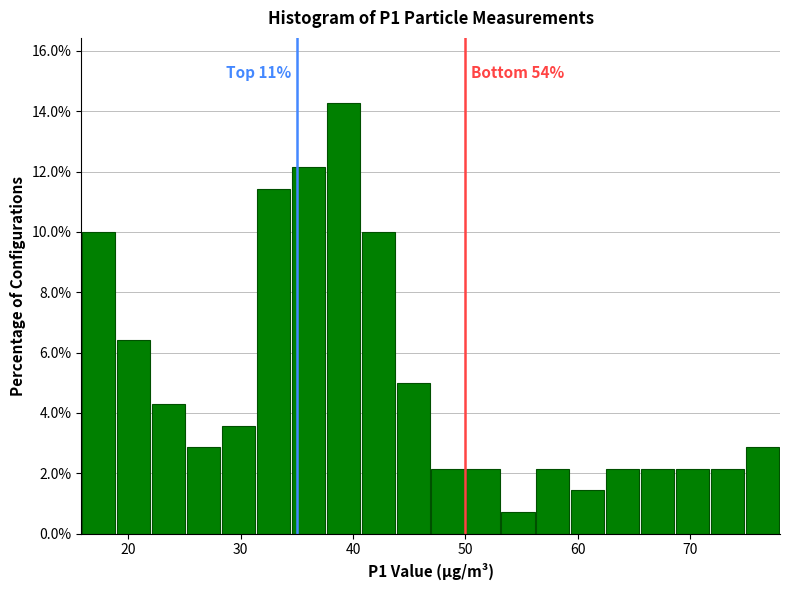

Read against the x-axis, roughly where is the centre of the tallest bar?

39